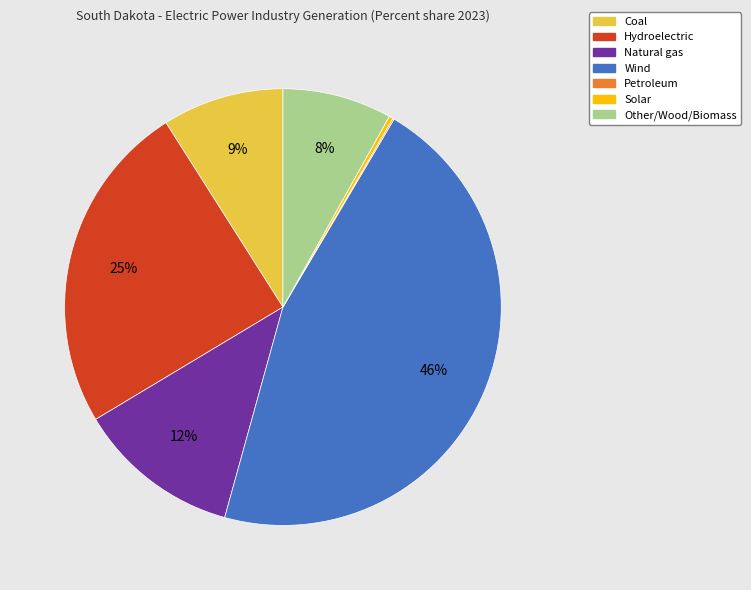

Does any single category account for the majority?

No